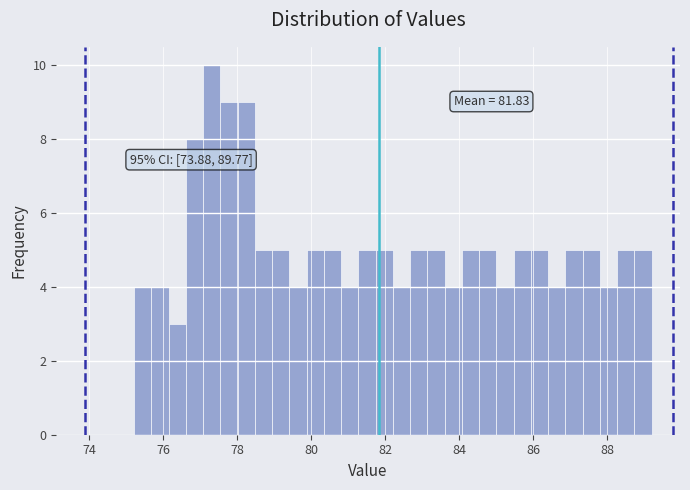

Around what value on the x-axis is the tallest bar? Give the approximate position of its centre, as read against the axis.

77.4